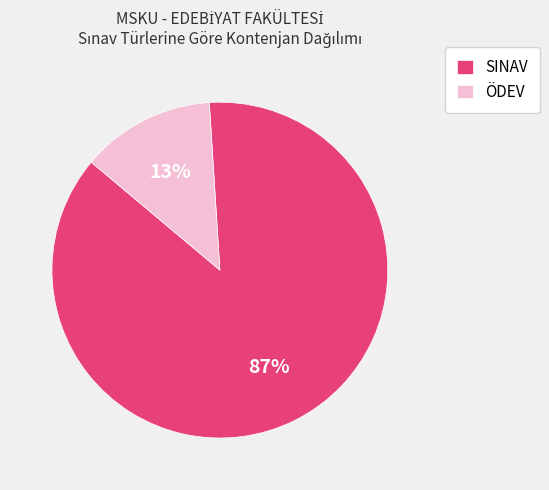

Does ÖDEV represent more than half of the total?

No